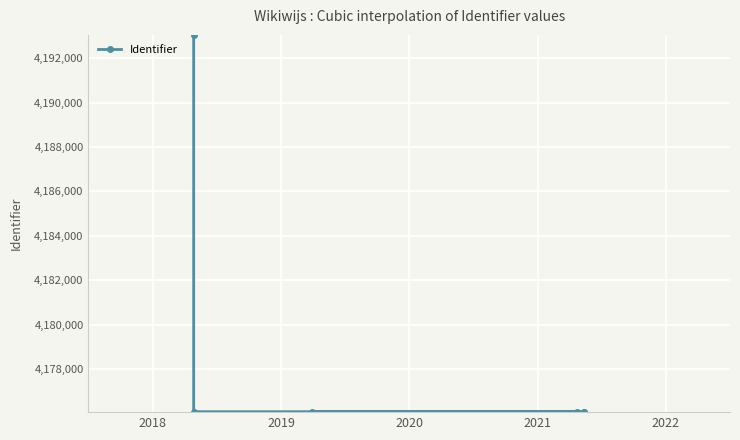

True or false: the data shows 2035474 at 5.

False